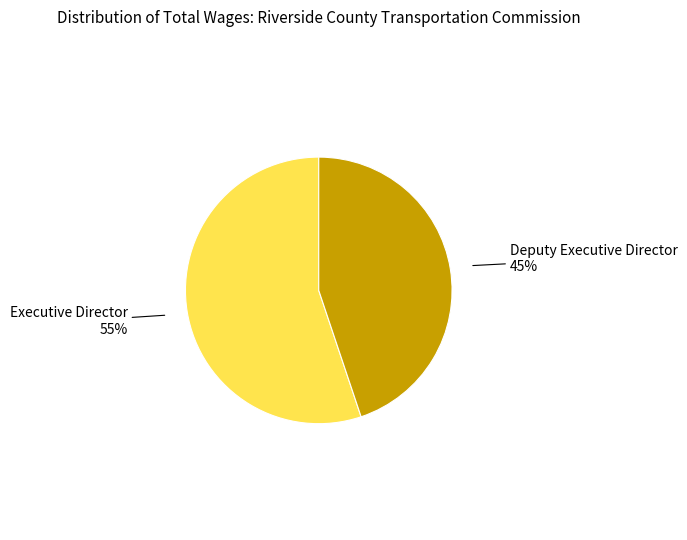

Count the number of slices in the pie.

2